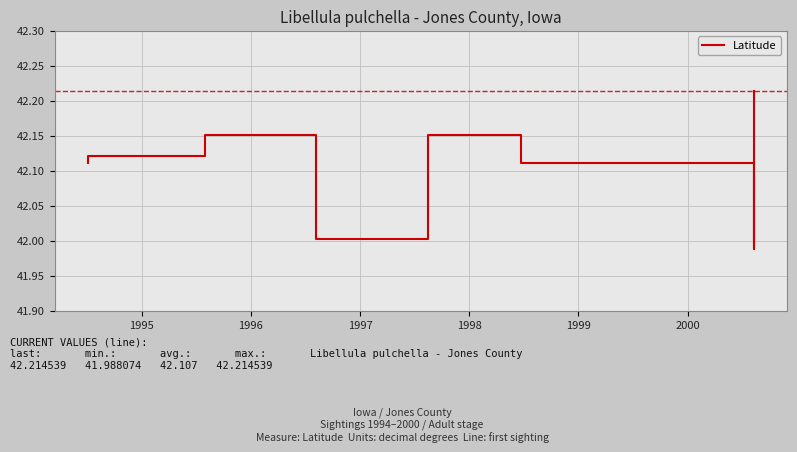

Is it true that the value at 2000 is 42.1?

True